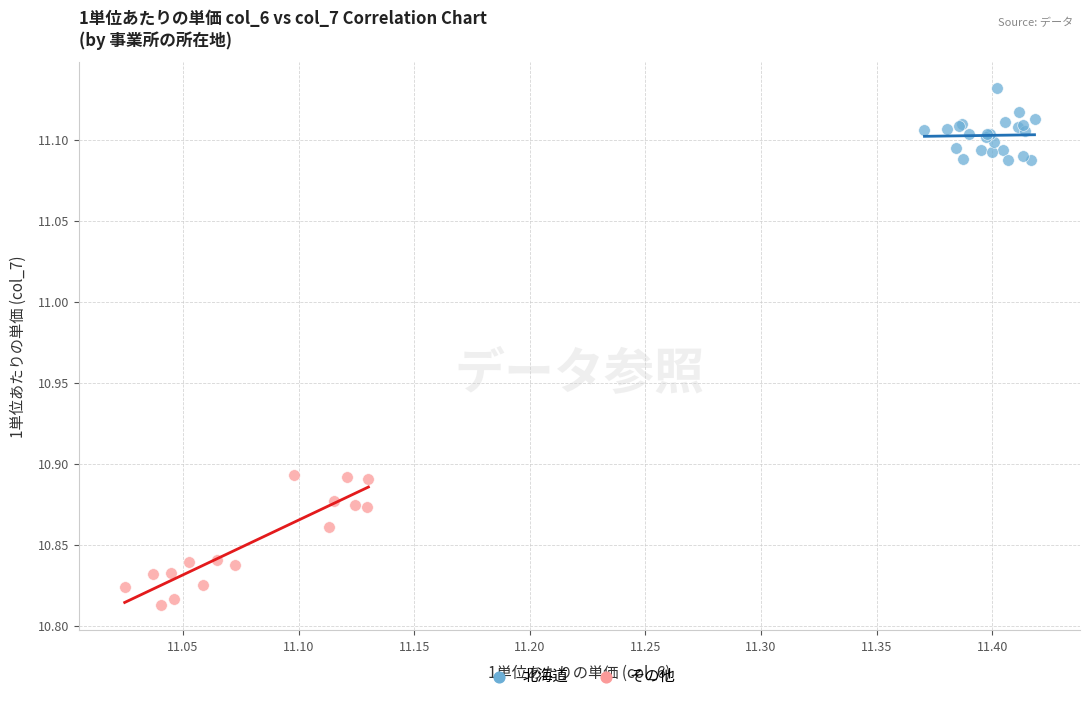

Which series has the largest Y range (max minus min)?

その他